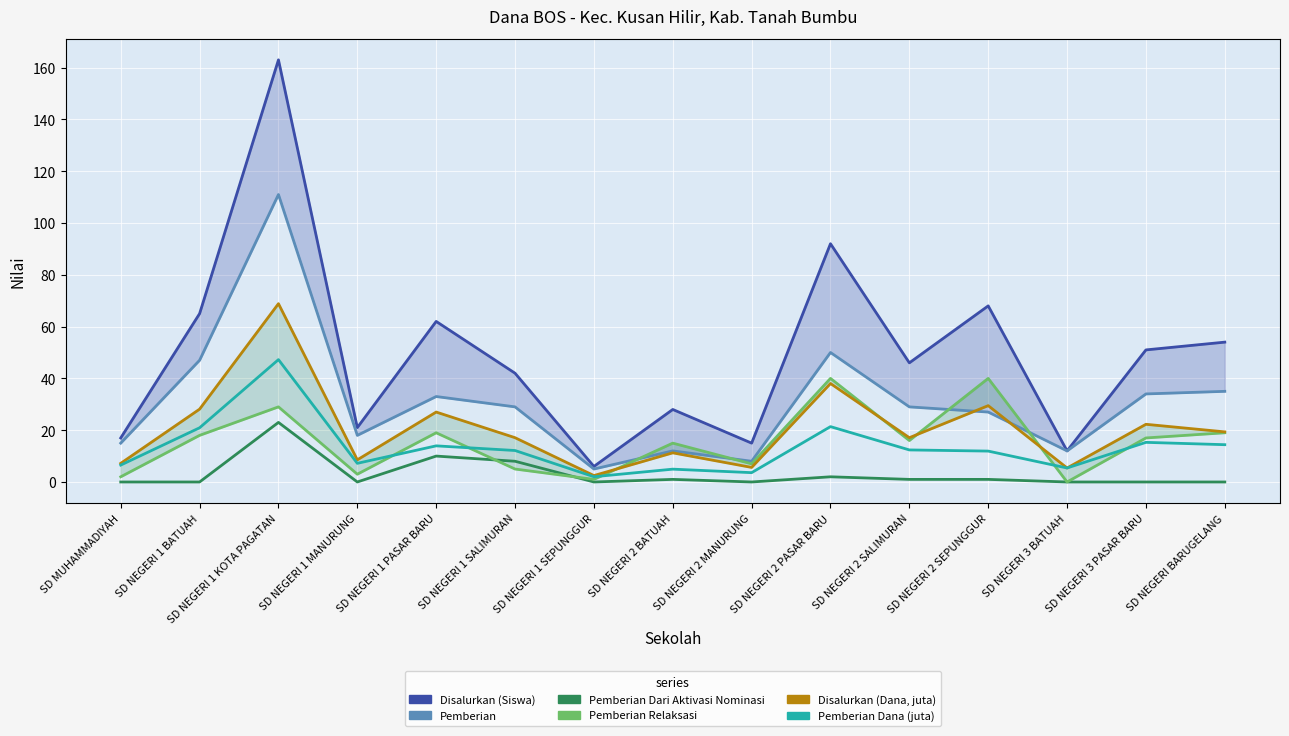

Reading left to right, extract all data points from this chart.

Disalurkan (Siswa): 17.0	65.0	163.0	21.0	62.0	42.0	6.0	28.0	15.0	92.0	46.0	68.0	12.0	51.0	54.0
Pemberian: 15.0	47.0	111.0	18.0	33.0	29.0	5.0	12.0	8.0	50.0	29.0	27.0	12.0	34.0	35.0
Pemberian Dari Aktivasi Nominasi: 0.0	0.0	23.0	0.0	10.0	8.0	0.0	1.0	0.0	2.0	1.0	1.0	0.0	0.0	0.0
Pemberian Relaksasi: 2.0	18.0	29.0	3.0	19.0	5.0	1.0	15.0	7.0	40.0	16.0	40.0	0.0	17.0	19.0
Disalurkan (Dana, juta): 7.2	28.1	68.8	8.6	27.0	17.1	2.5	11.2	5.6	38.0	17.1	29.5	5.4	22.3	19.4
Pemberian Dana (juta): 6.5	20.9	47.2	7.2	13.9	12.2	2.0	5.0	3.6	21.4	12.4	11.9	5.4	15.3	14.4